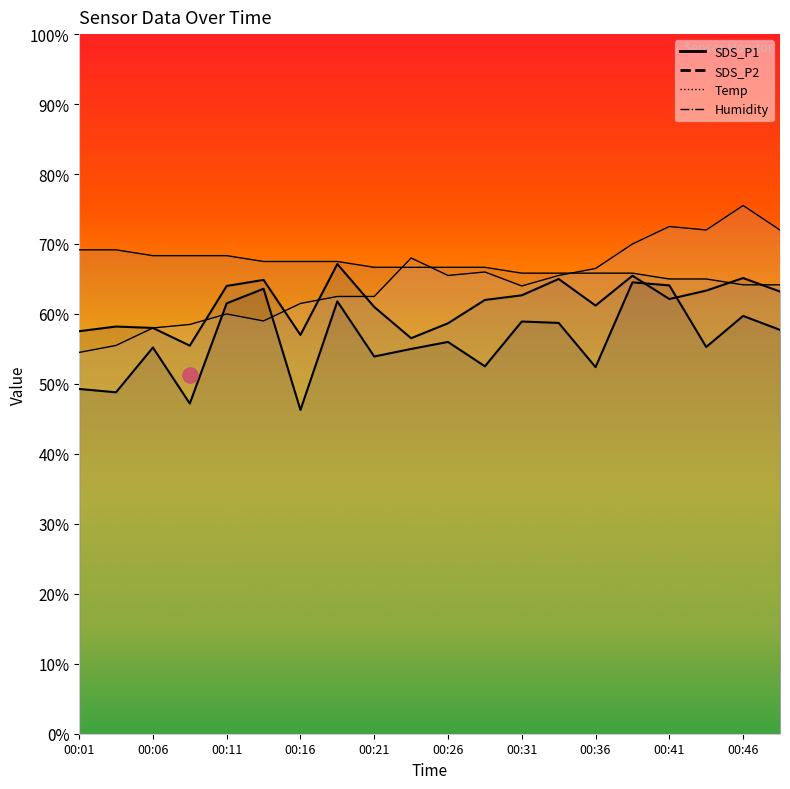

Which series has the largest Y range (max minus min)?

Humidity